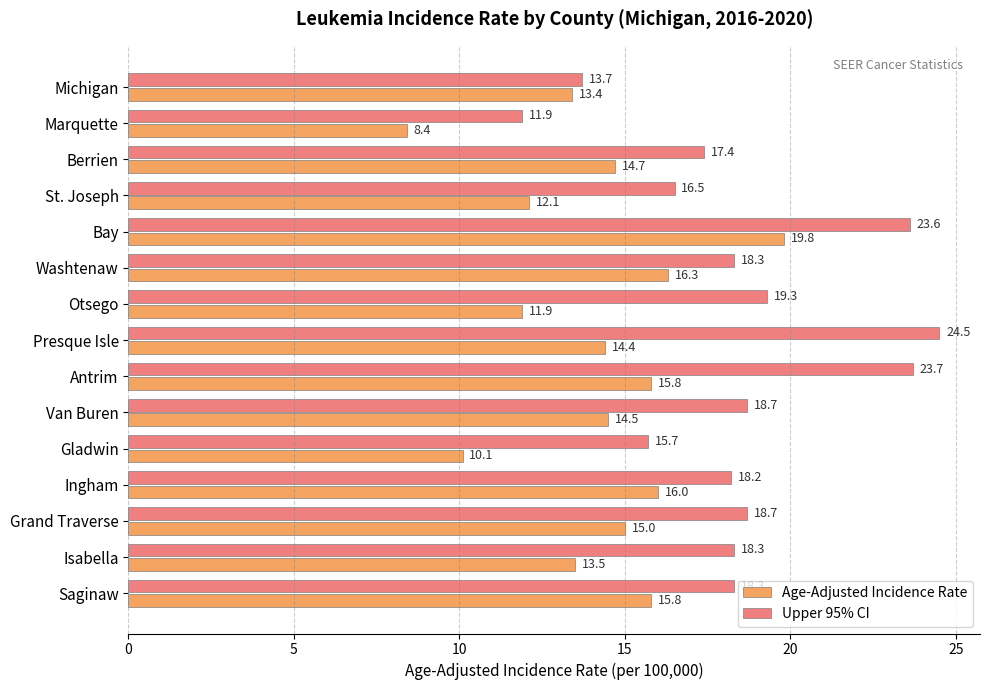

What is the average value of the Age-Adjusted Incidence Rate series?

14.1